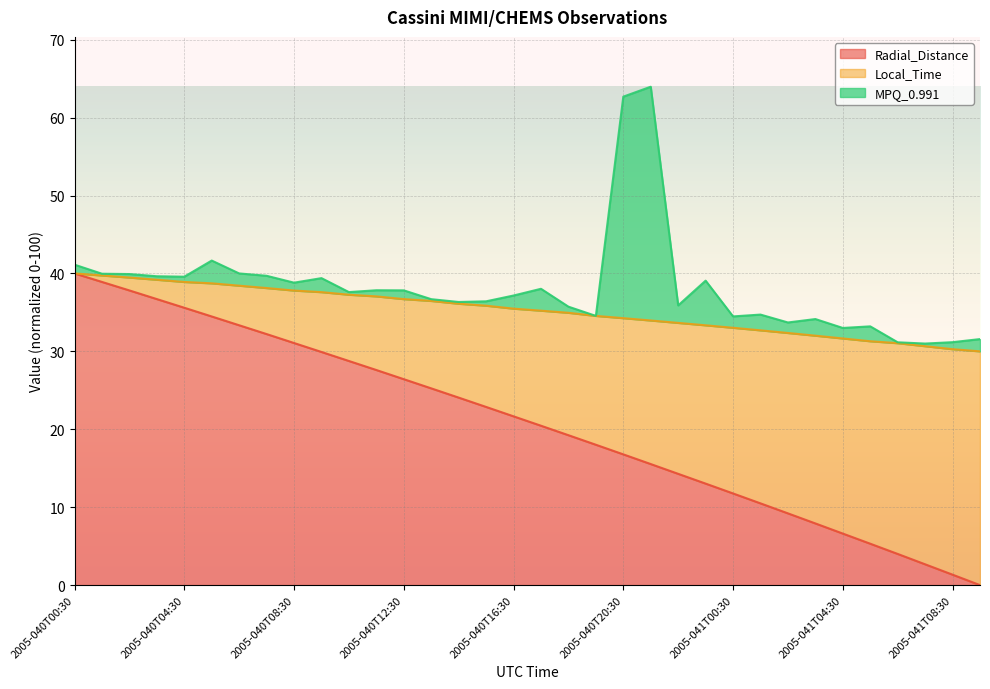

Where is Local_Time nearest to the value 35?

2005-040T18:30